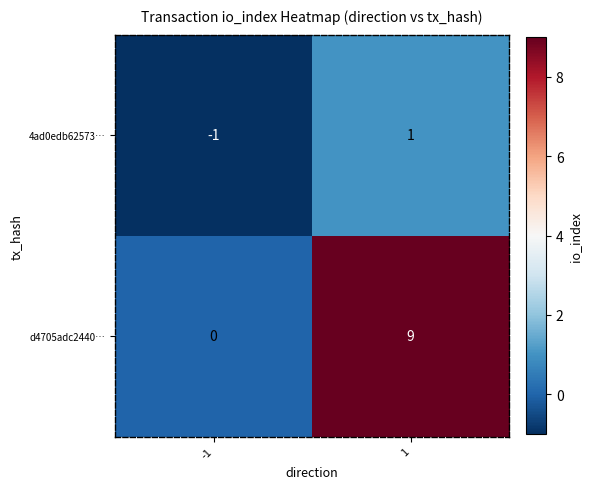

Is it true that d4705adc2440… equals 4 at -1?

False